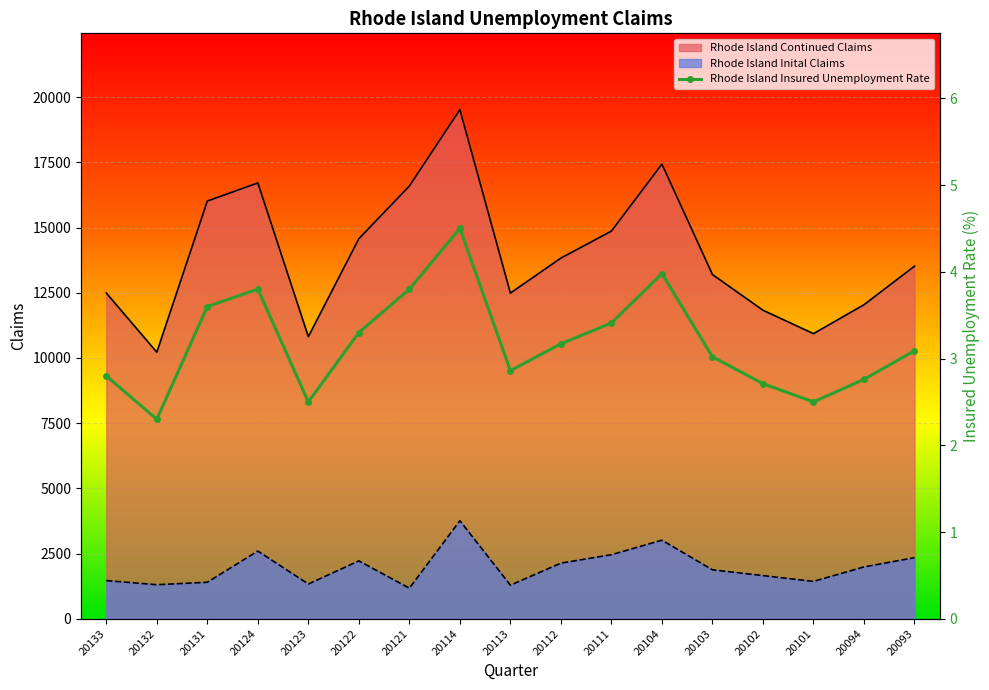

What is the greatest value displayed?

19523